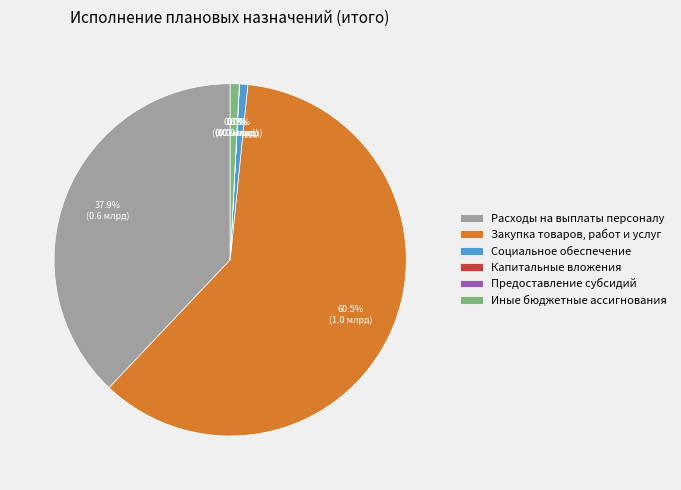

Which category has the biggest portion of the pie?

Закупка товаров, работ и услуг